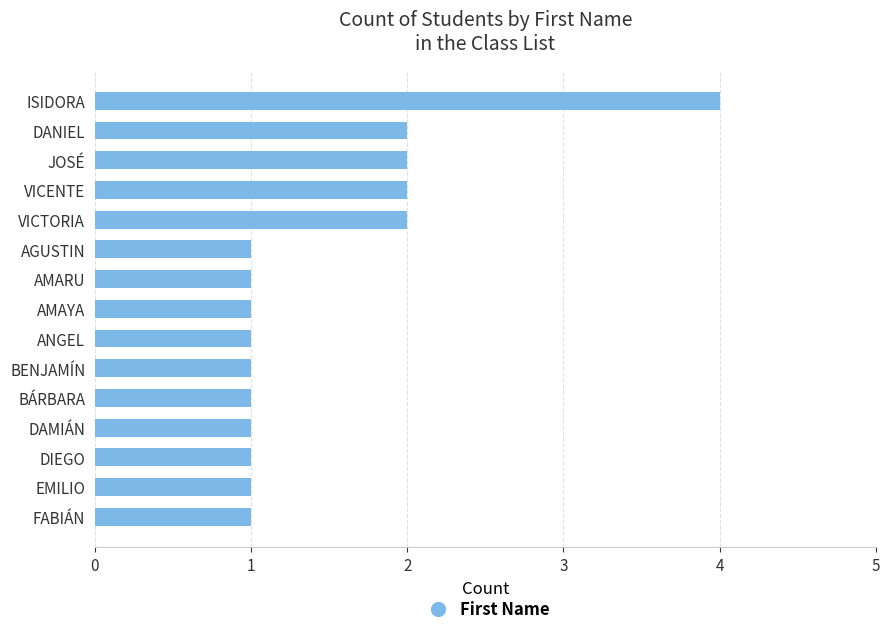

What is the minimum value shown in the chart?

1